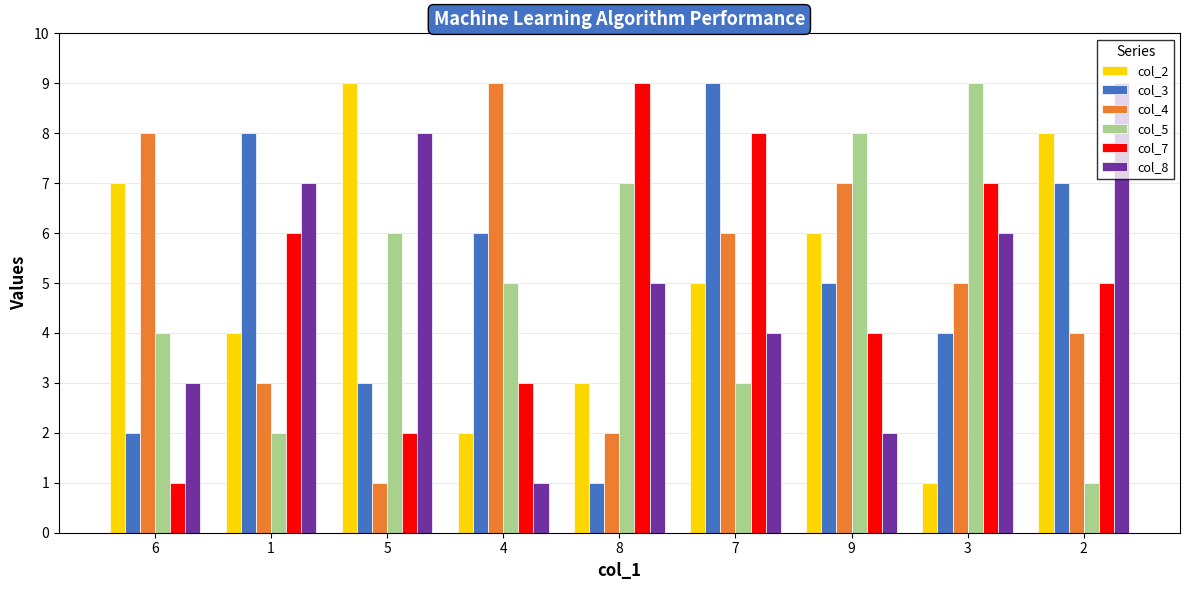

Is the value of col_2 at 1 greater than the value of col_8 at 9?

Yes